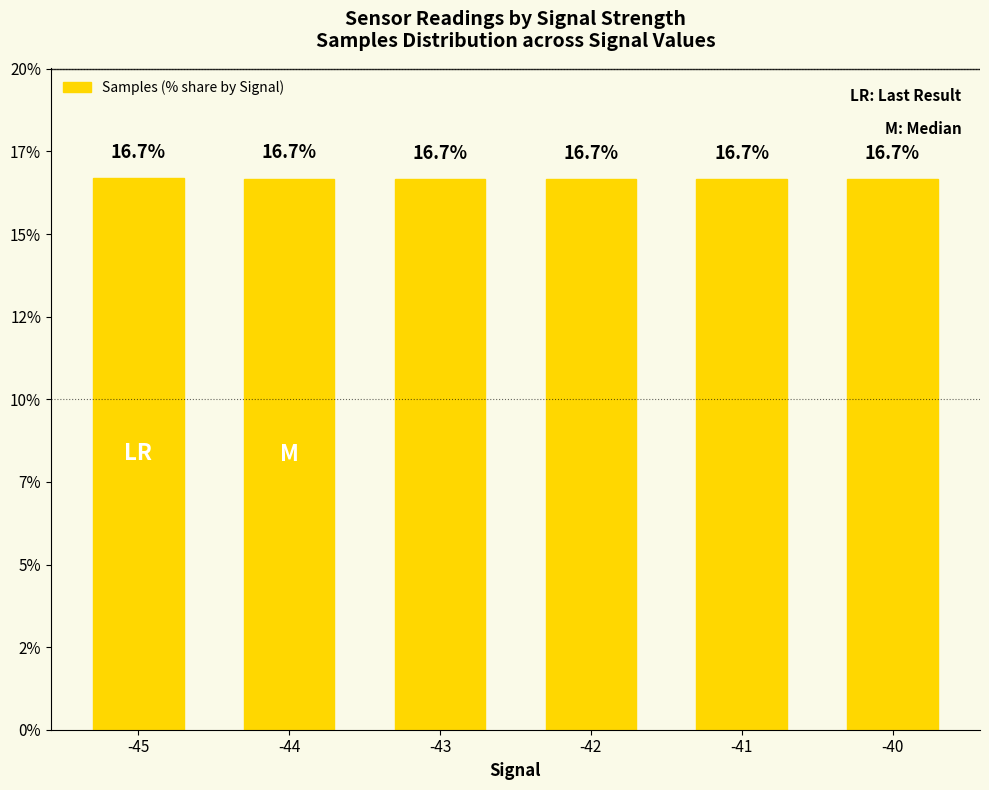

Where is the data nearest to the value 16?

-40